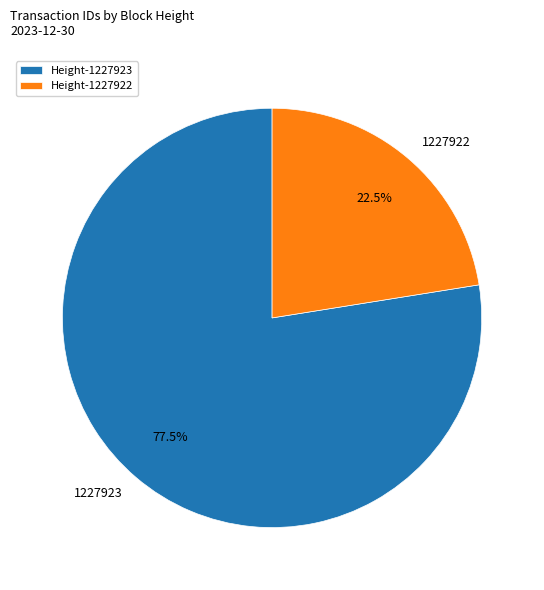

Which category has the biggest portion of the pie?

1227923